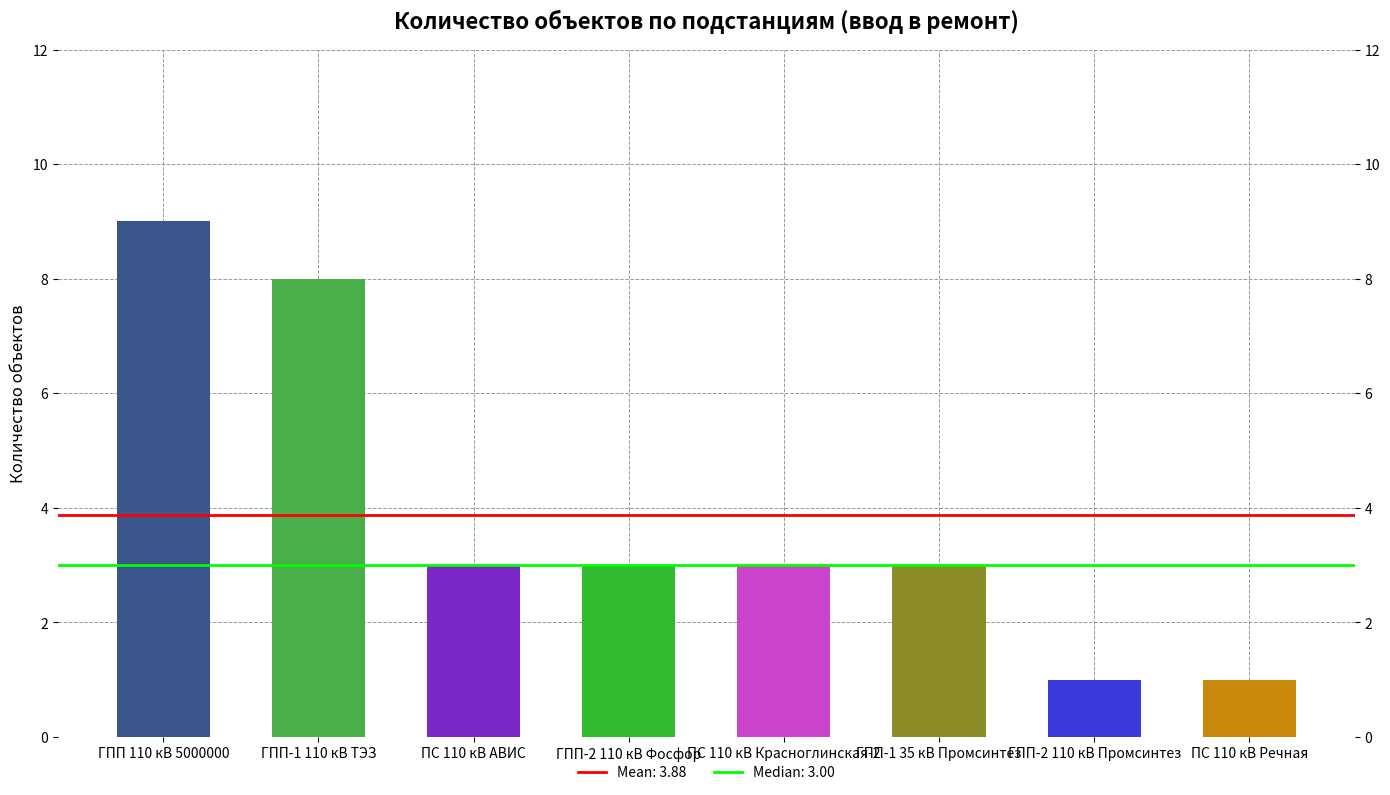

Which label corresponds to the smallest value in the chart?

ГПП-2 110 кВ Промсинтез